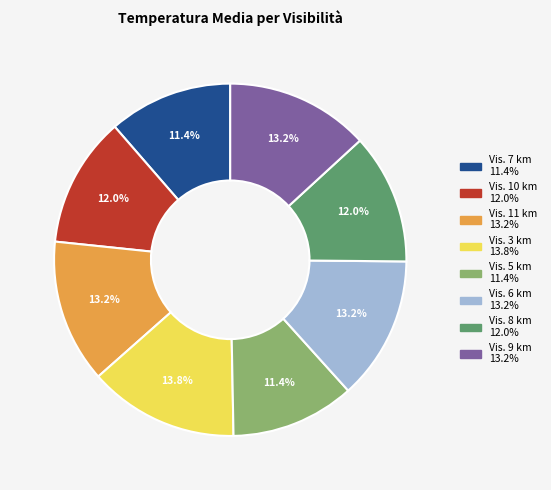

Is there any slice that represents more than half of the pie?

No